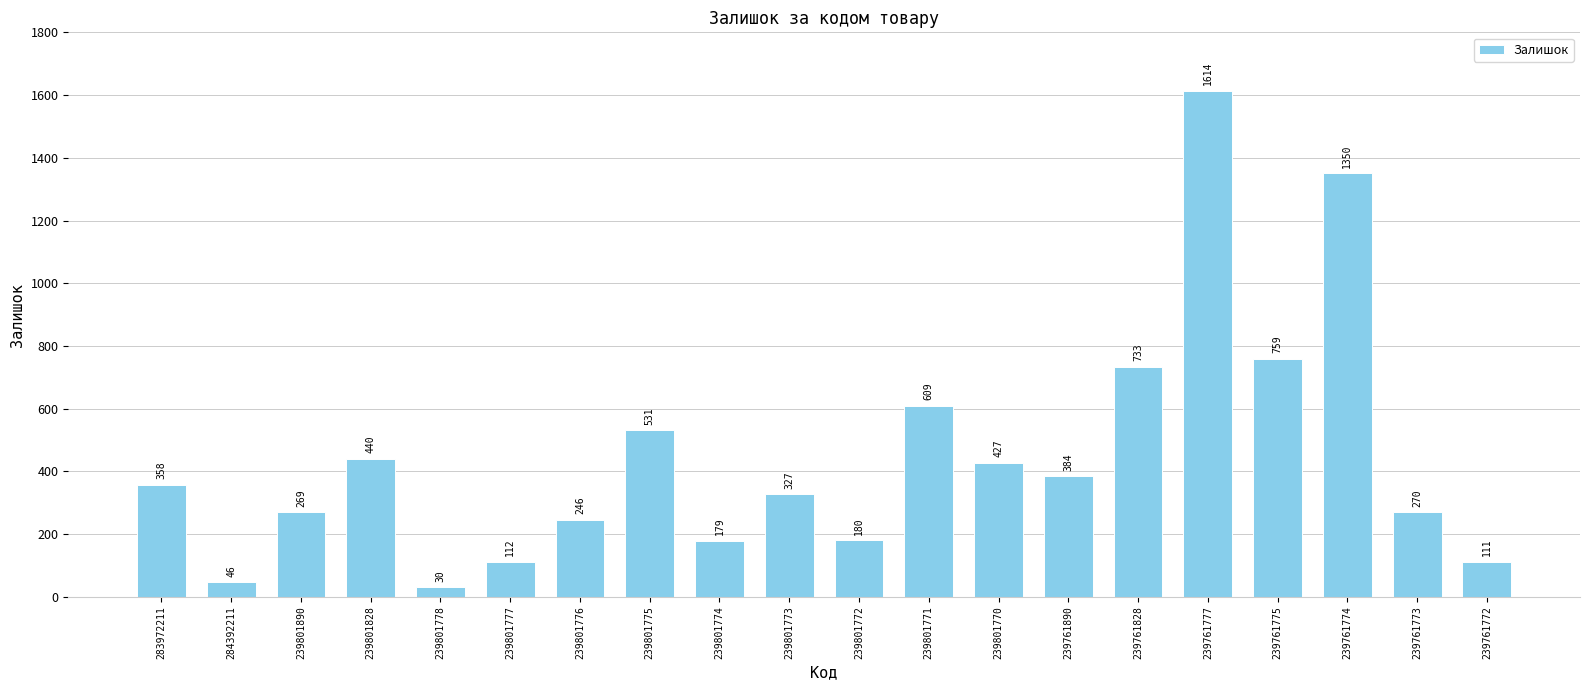

What is the sum of the values at 239801777 and 239761777?

1726